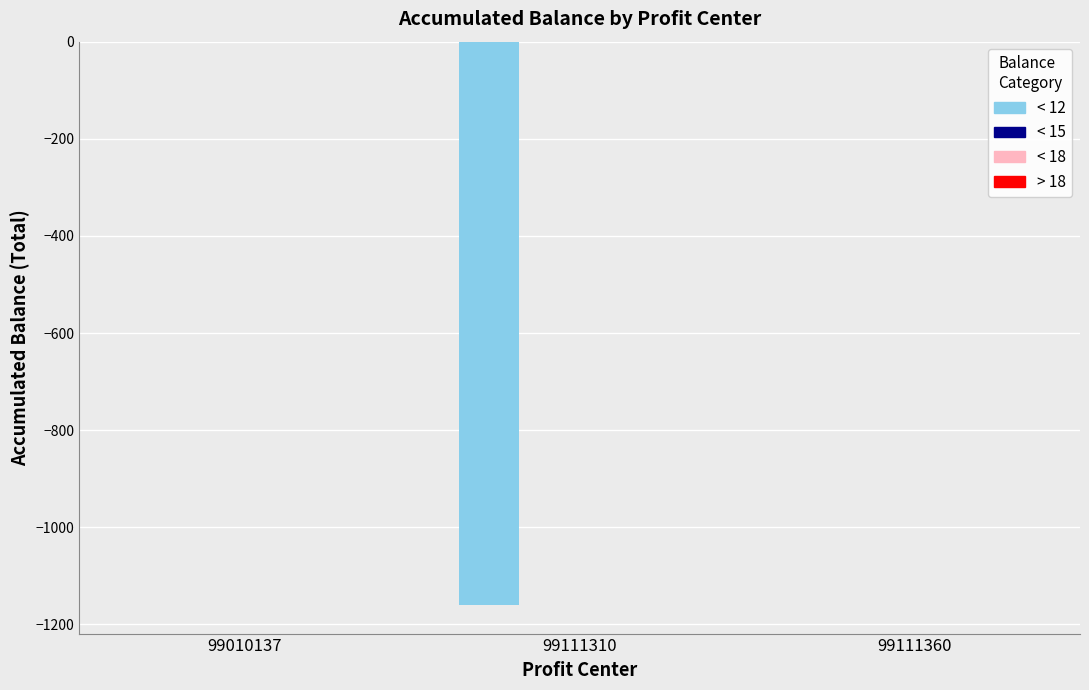

What is the sum of all values?

-1160.8